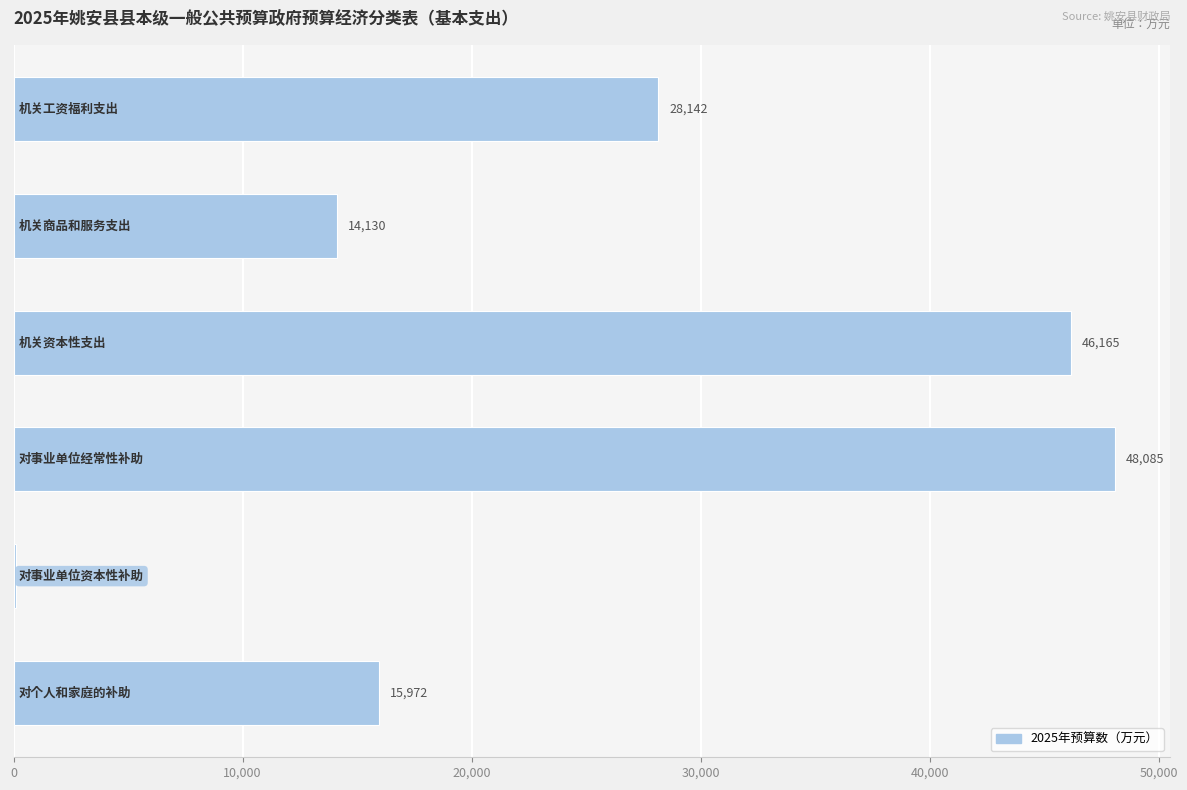

What is the maximum value shown in the chart?

48085